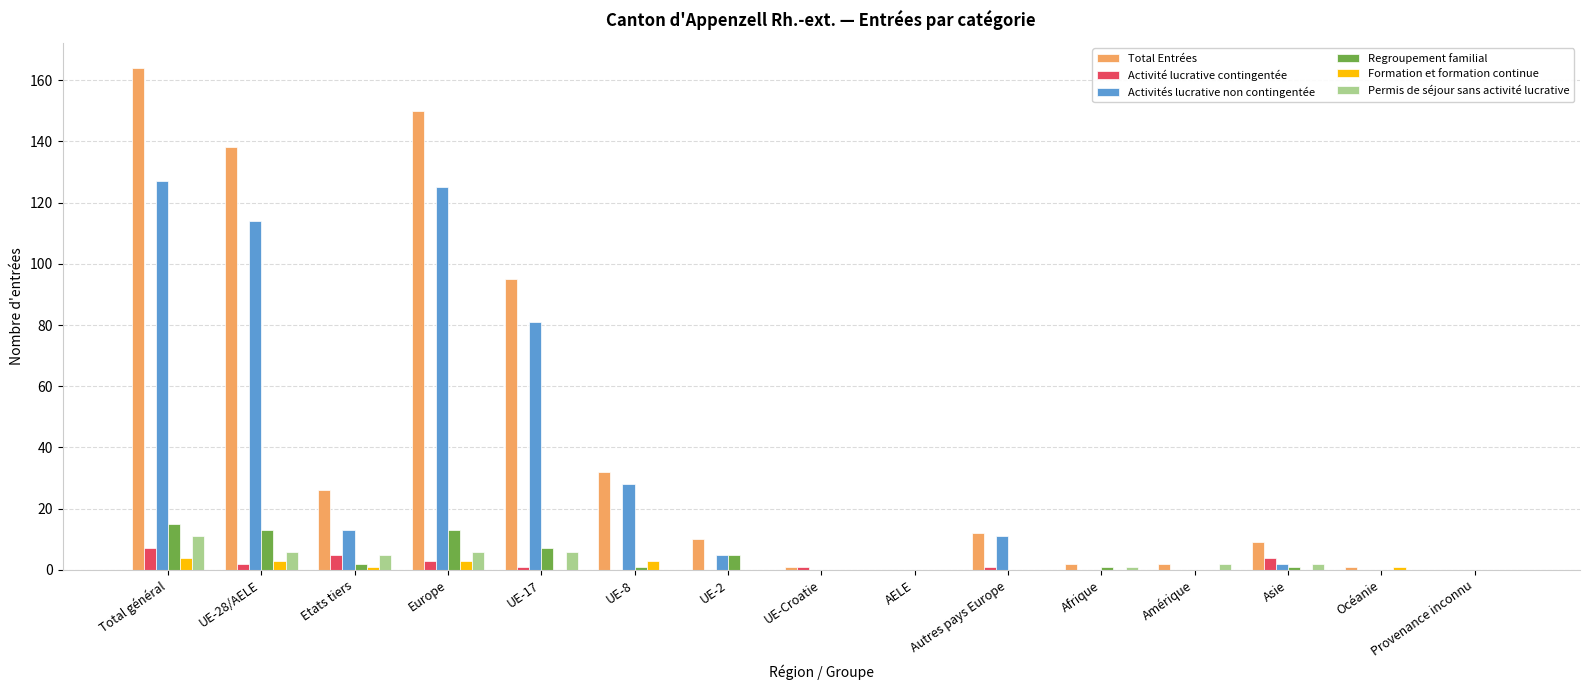

What is the maximum value for Activités lucrative non contingentée?

127